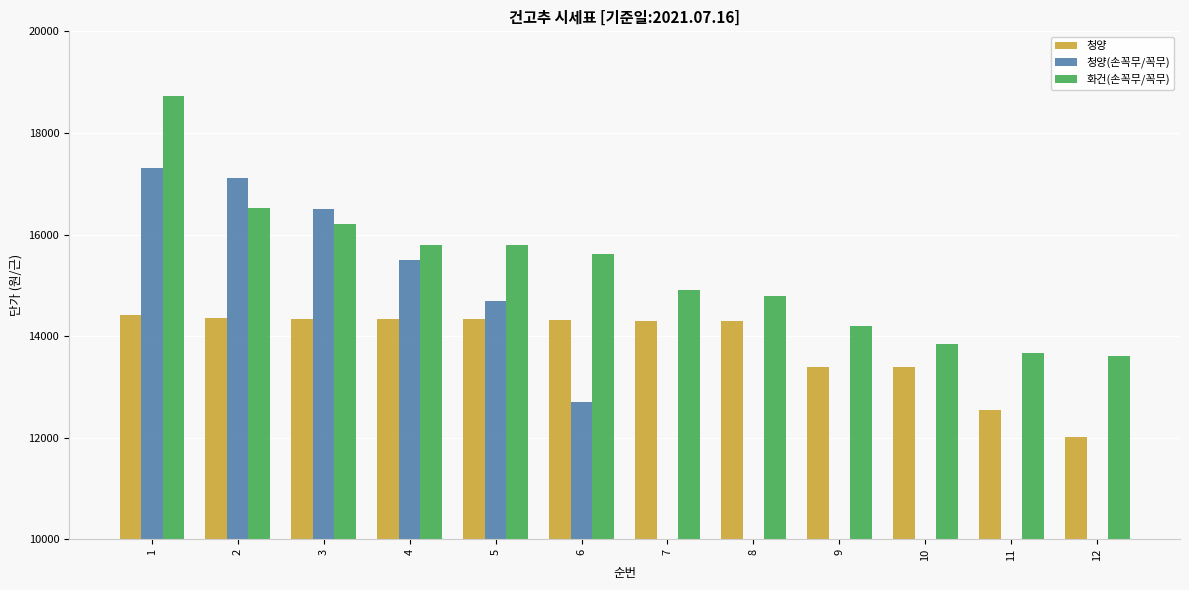

True or false: 청양 has a value of 24069.1 at 9.

False